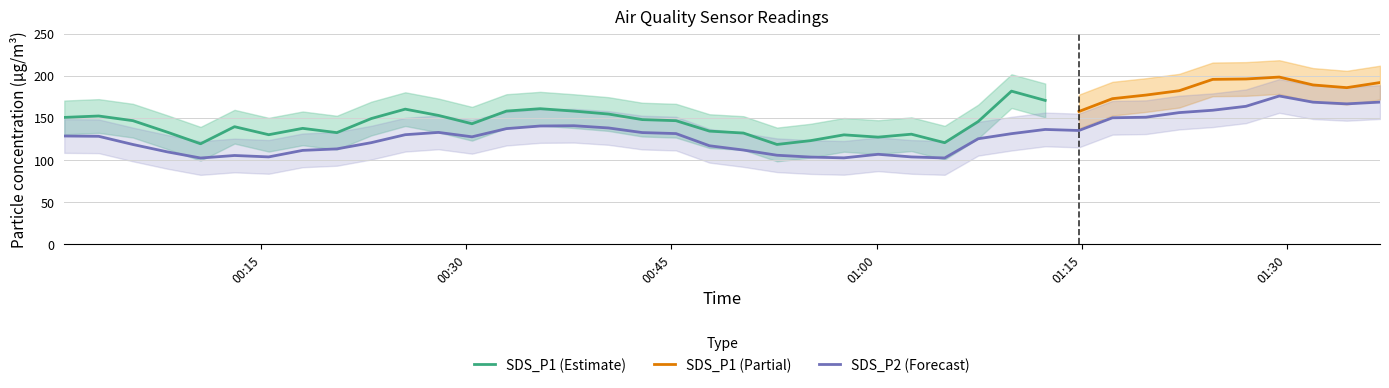

True or false: the data has more than 2 interior local peaks.

True